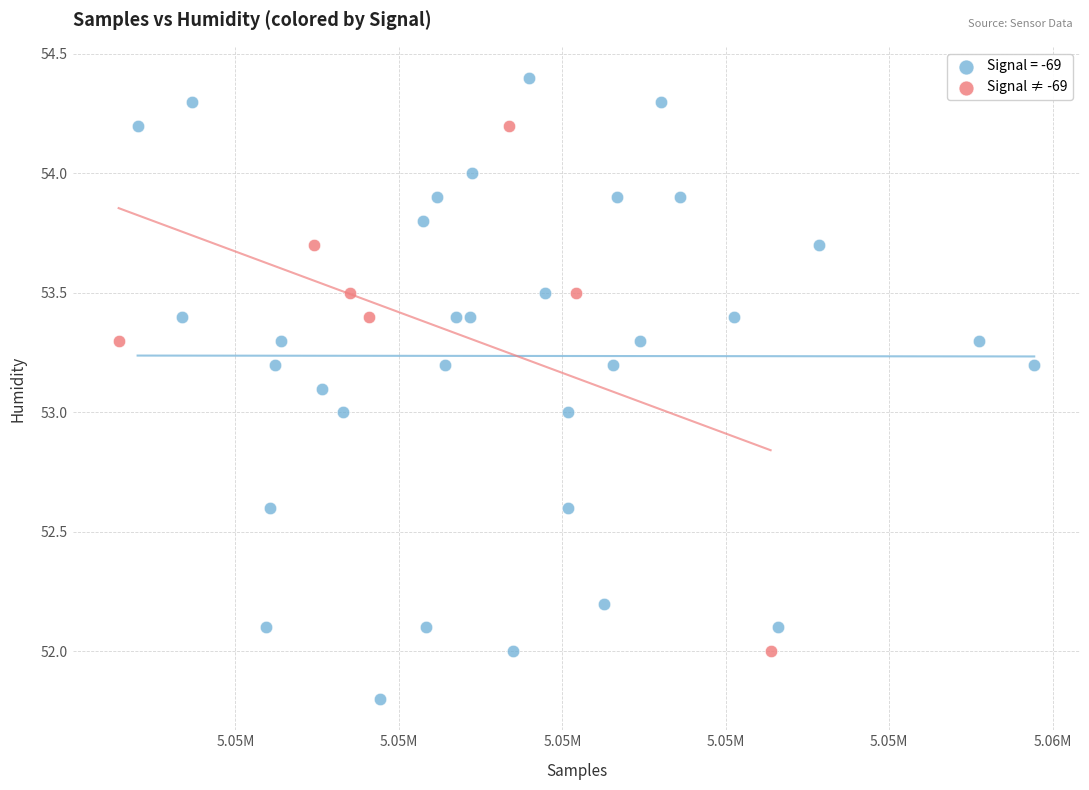

Which series has the widest spread of Y values?

Signal = -69